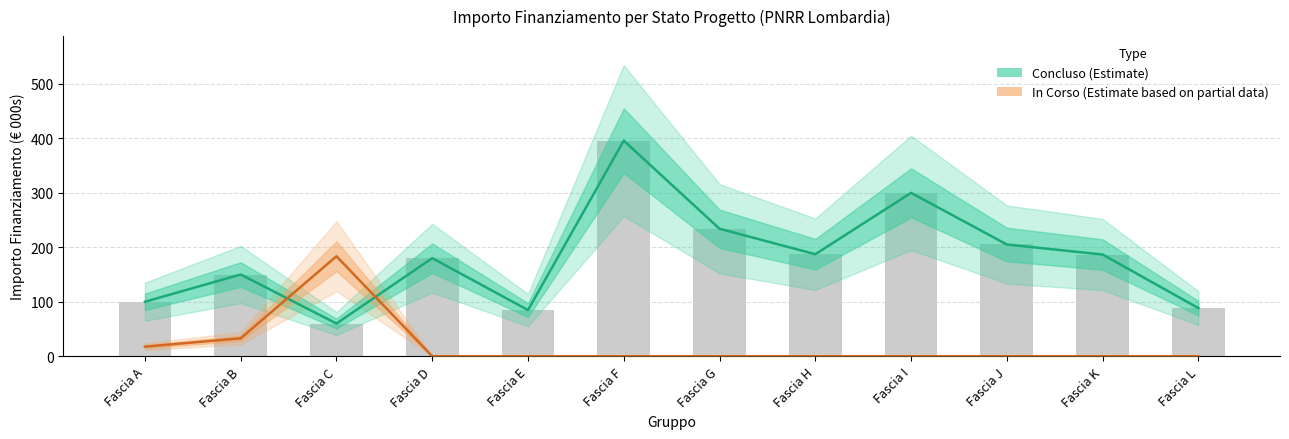

List the series in order of their overall mean, lowest first.

In Corso (Partial Data), Concluso (Estimate)